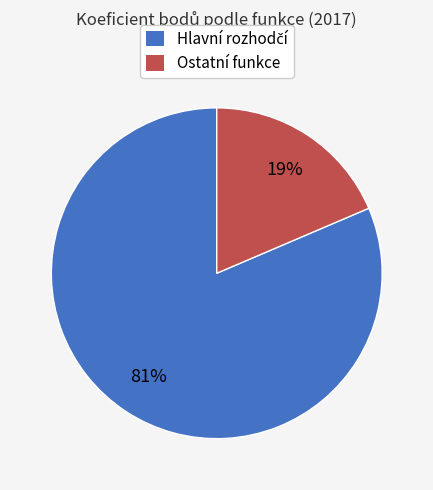

Does any single category account for the majority?

Yes